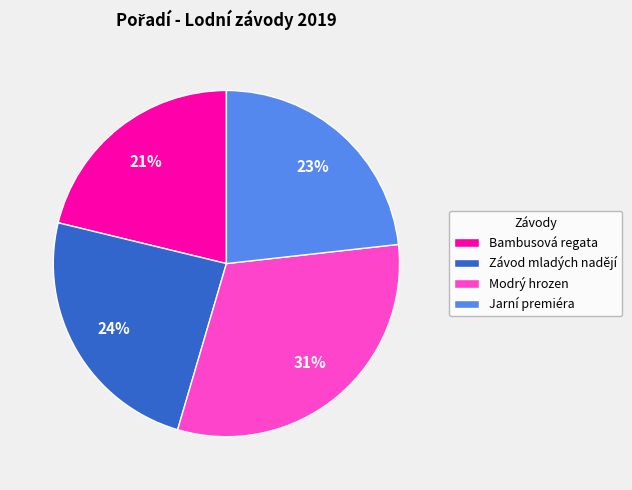

Is Bambusová regata the majority of the pie?

No